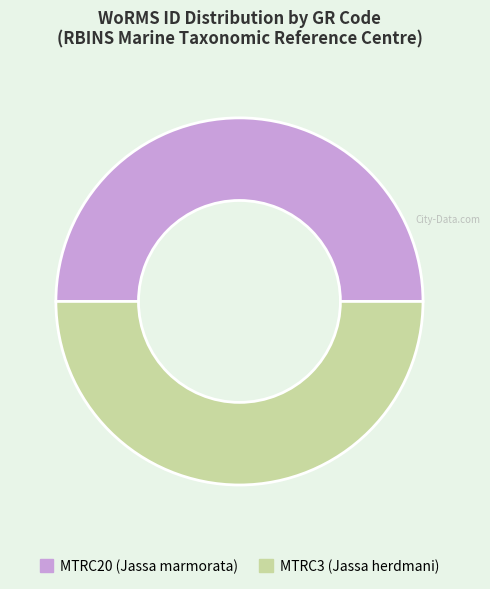

Combined, do MTRC3 (Jassa herdmani) and MTRC20 (Jassa marmorata) account for over 50%?

Yes